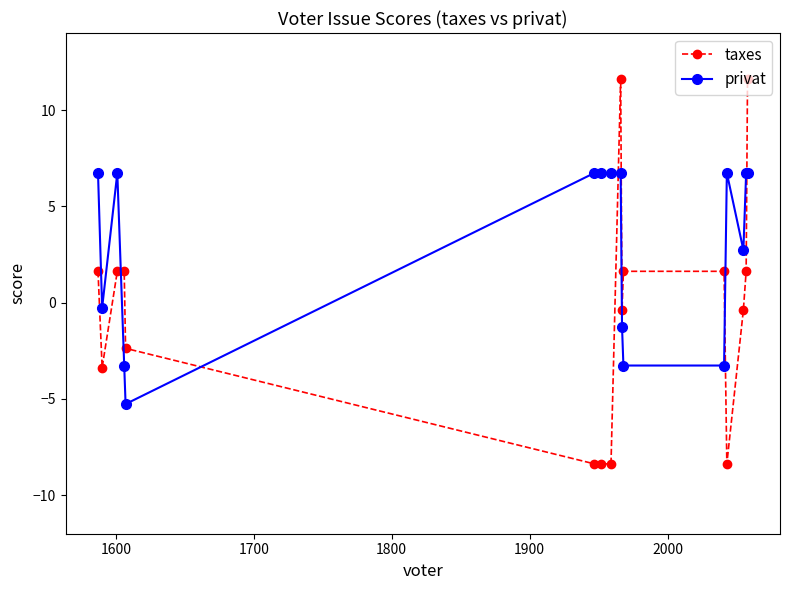

At how many categories does at least one series exceed 0?

13